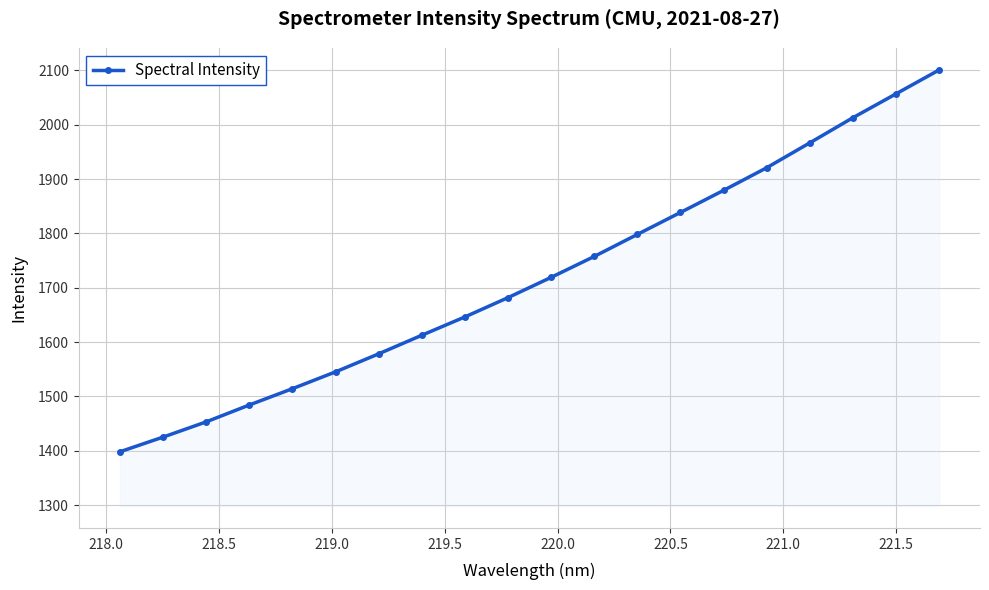

What is the greatest value displayed?

2100.8